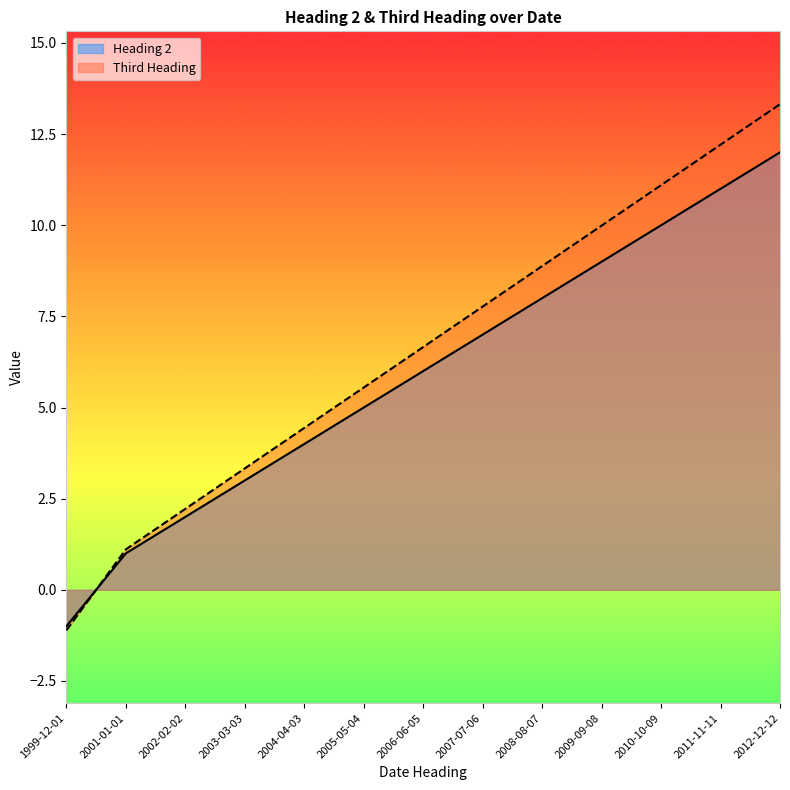

At which label does Heading 2 reach its minimum?

1999-12-01